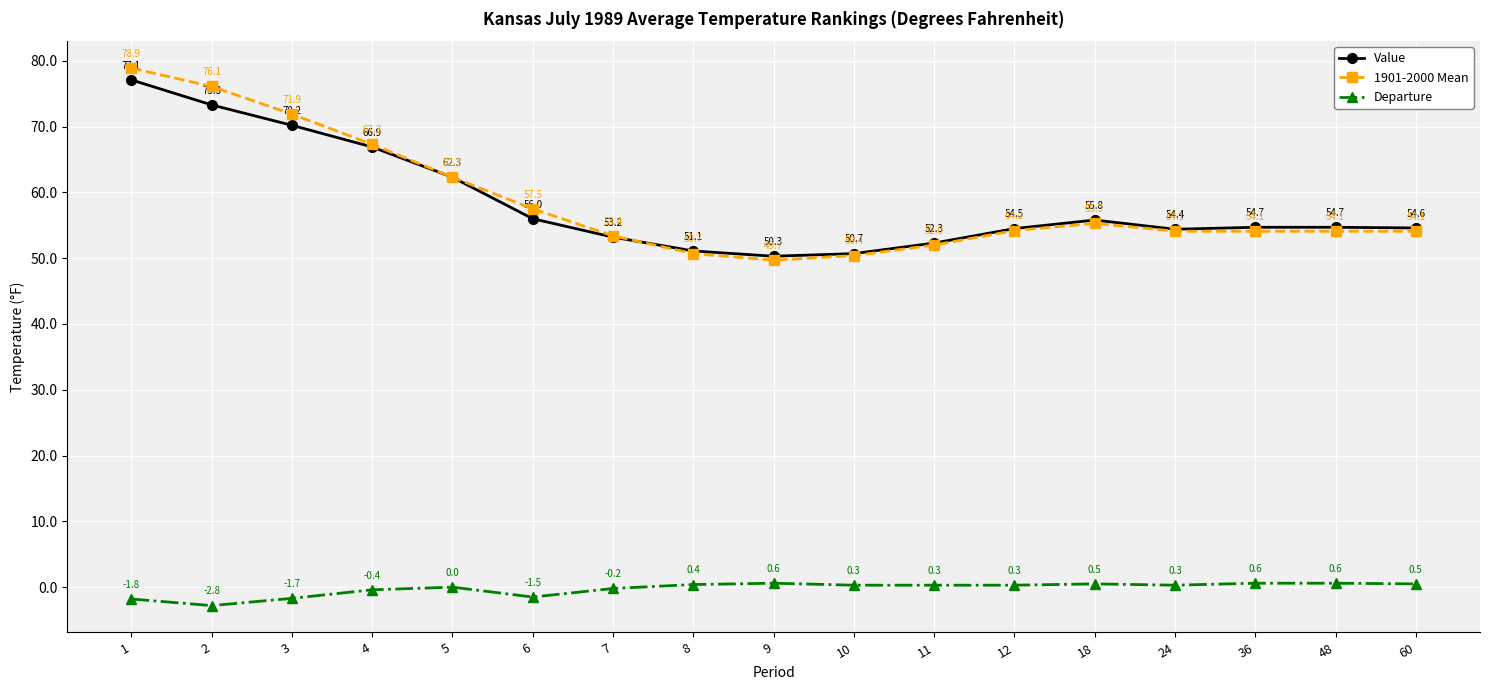

What is the difference between the highest and lowest values at 18?

55.3